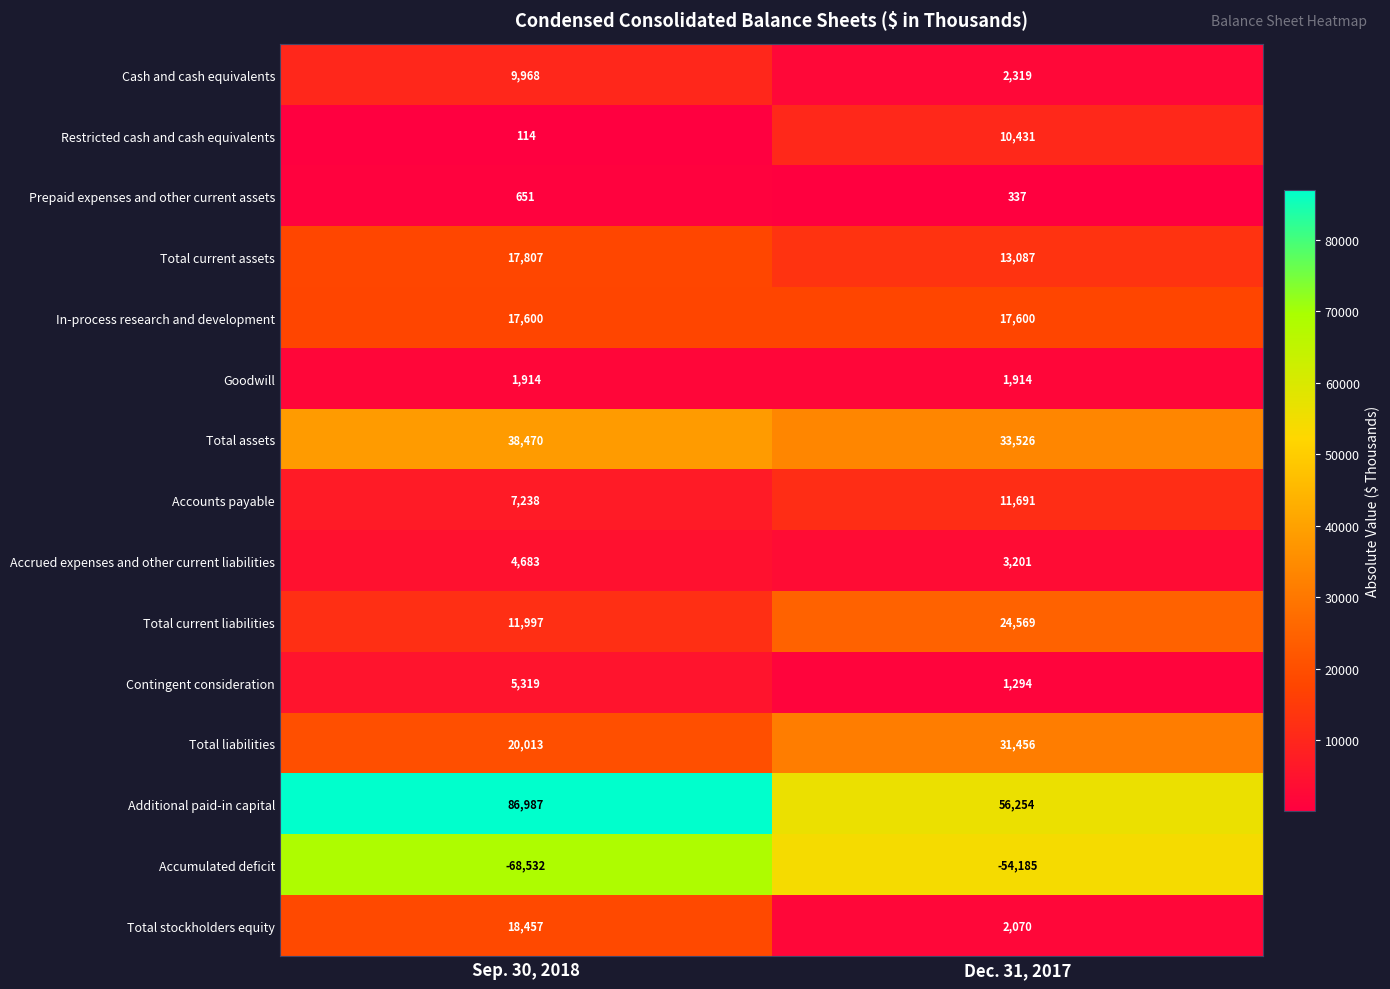

Rank the series at Sep. 30, 2018 from highest to lowest value.

Additional paid-in capital, Total assets, Total liabilities, Total stockholders equity, Total current assets, In-process research and development, Total current liabilities, Cash and cash equivalents, Accounts payable, Contingent consideration, Accrued expenses and other current liabilities, Goodwill, Prepaid expenses and other current assets, Restricted cash and cash equivalents, Accumulated deficit